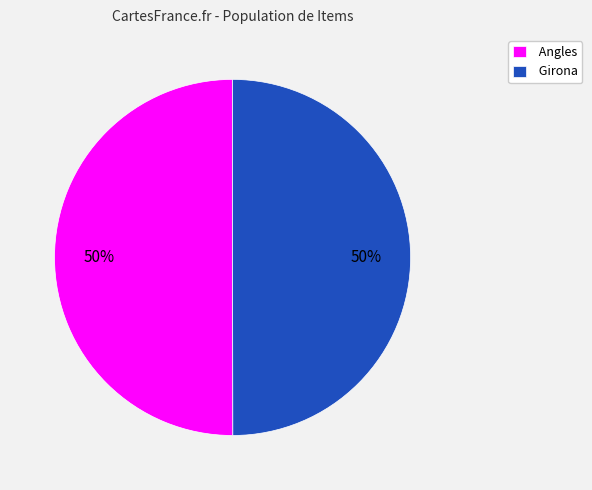

To the nearest percent, what portion does Angles represent?

50%